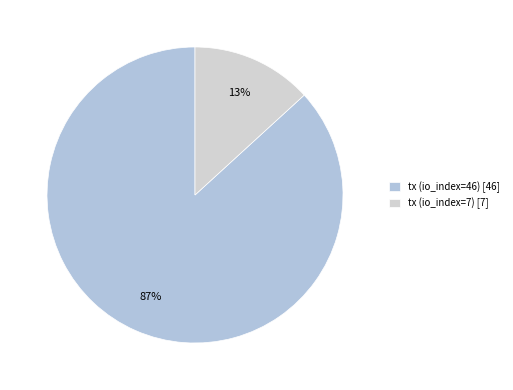

How many segments does this pie chart have?

2